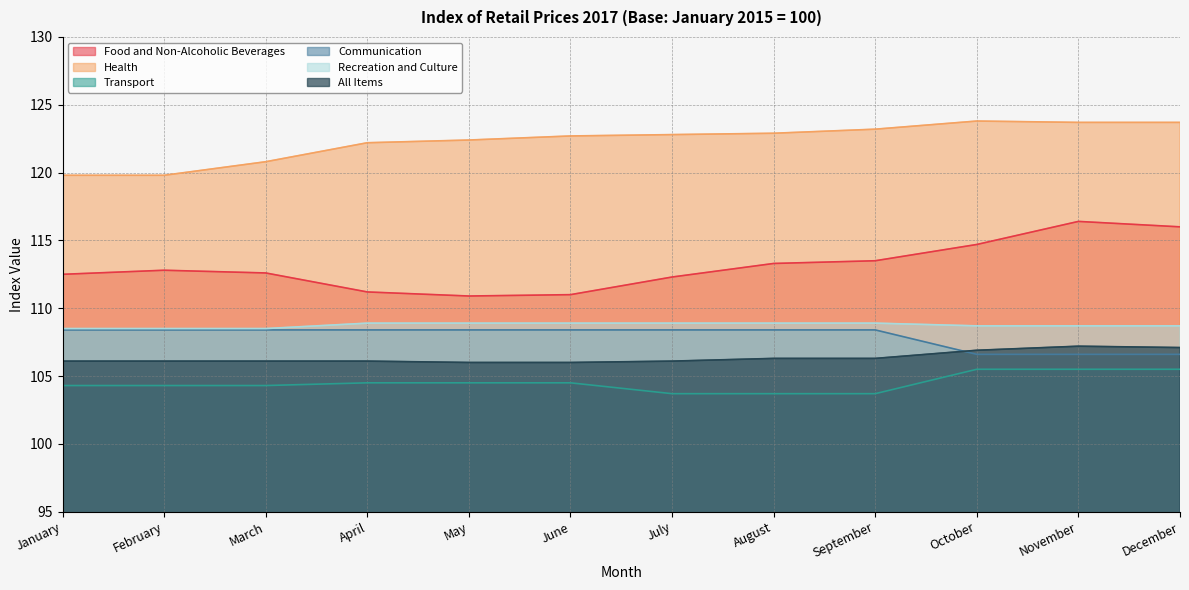

Is it true that Transport equals 105.5 at December?

True